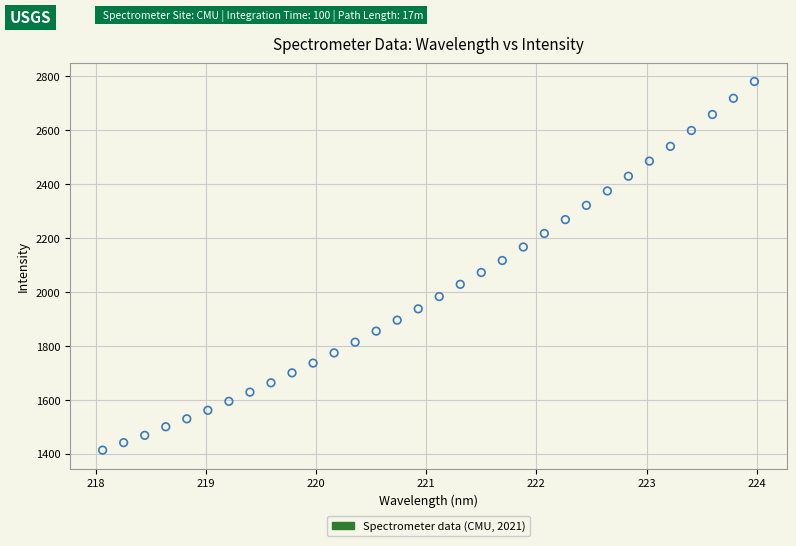

What is the range of X values (max minus min)?

5.9